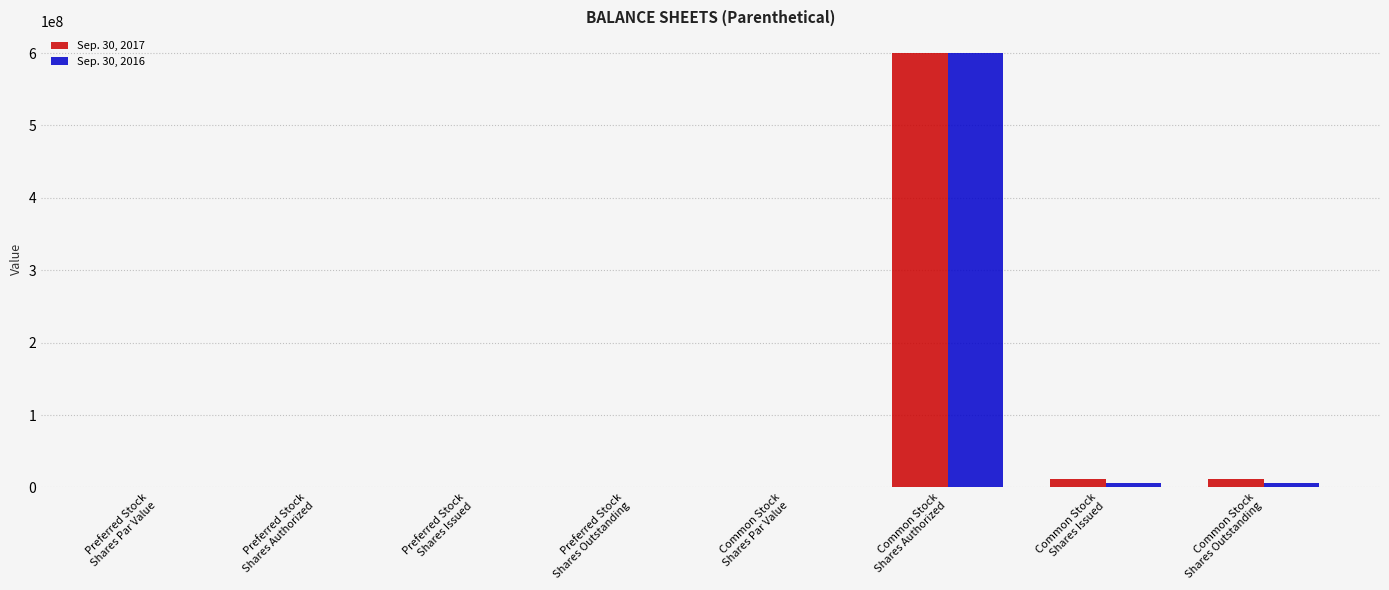

What is the sum of all Sep. 30, 2017 values?

624006266.0